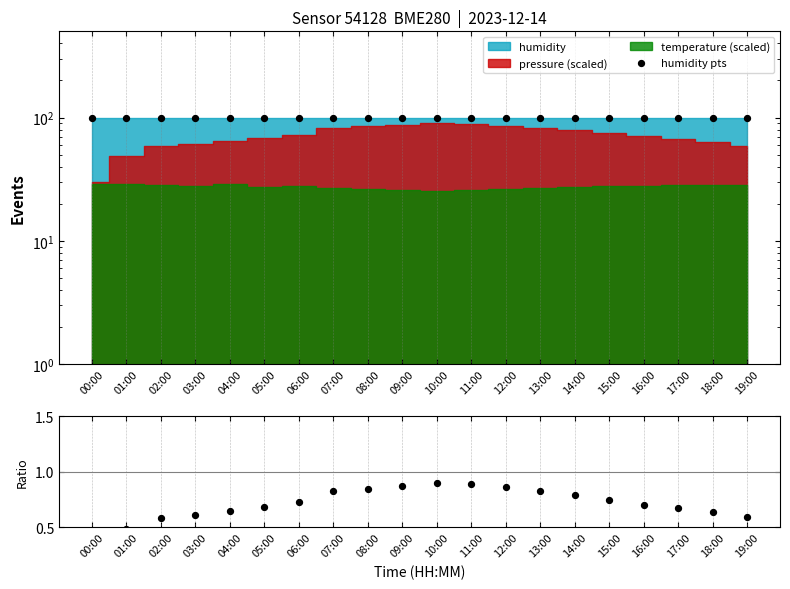

Which series has the largest total across all categories?

humidity pts